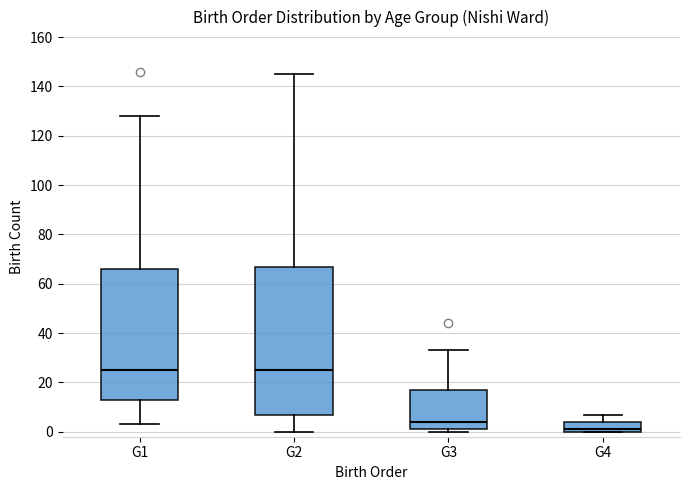

Reading left to right, transcribe this box plot: for each box, give where its median line is, the range the box spans, and where its two whiskers end, as read against the y-axis. The values are not printed on the chart, so give them approximately, as read against the axis.

G1: median 26, box 14 to 66, whiskers 4 to 128
G2: median 26, box 8 to 68, whiskers 0 to 146
G3: median 4, box 2 to 18, whiskers 0 to 34
G4: median 2, box 0 to 4, whiskers 0 to 8